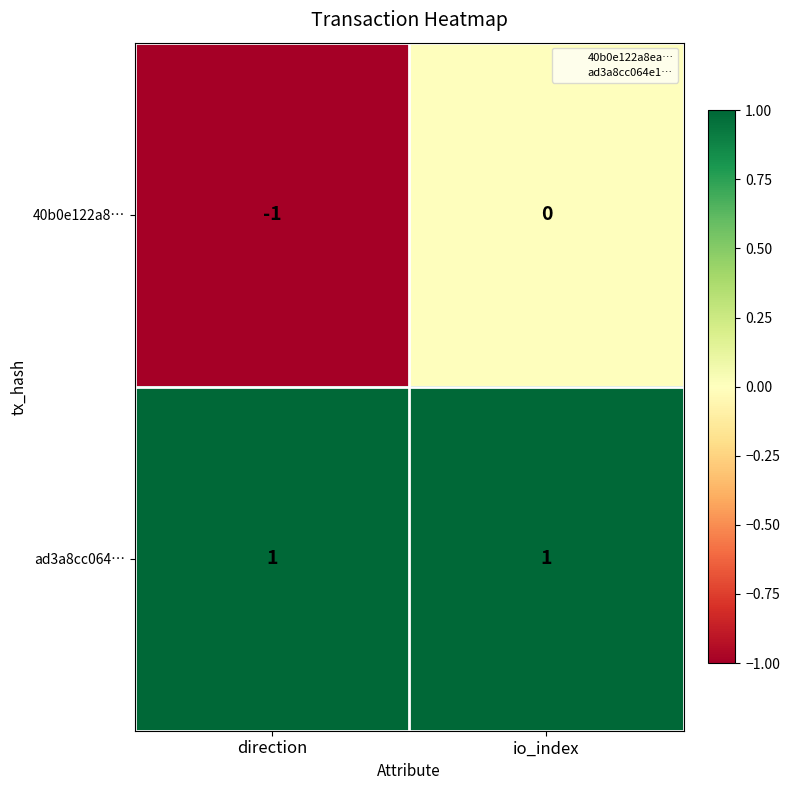

Reading right to left, transcribe all the data shown in this chart.

40b0e122a8…: 0	-1
ad3a8cc064…: 1	1